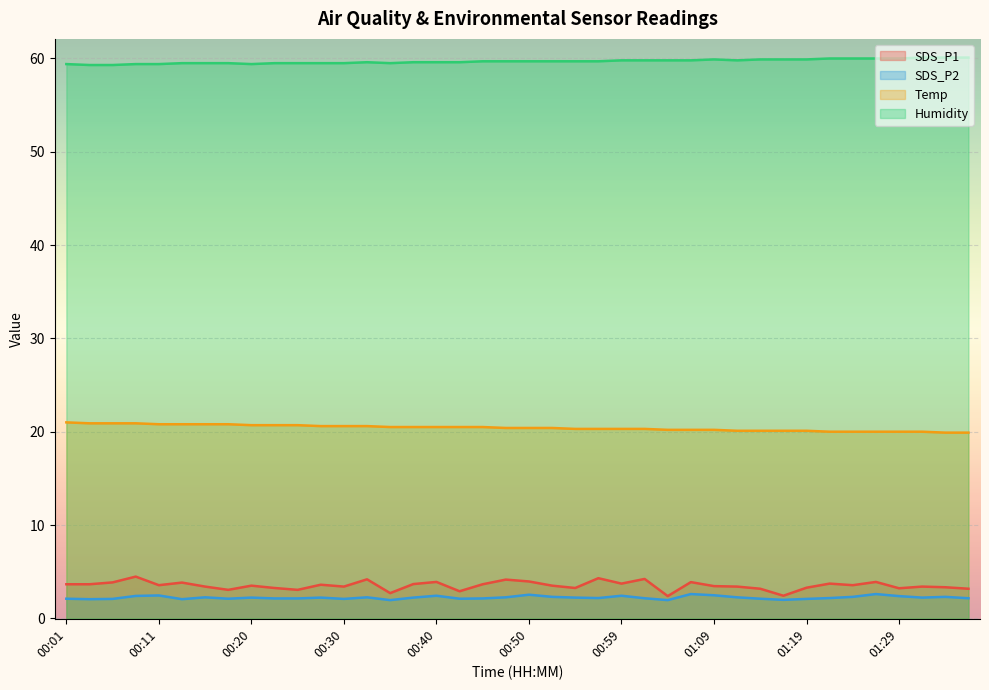

What is the difference between the maximum and second lowest values in the SDS_P1 series?

2.0